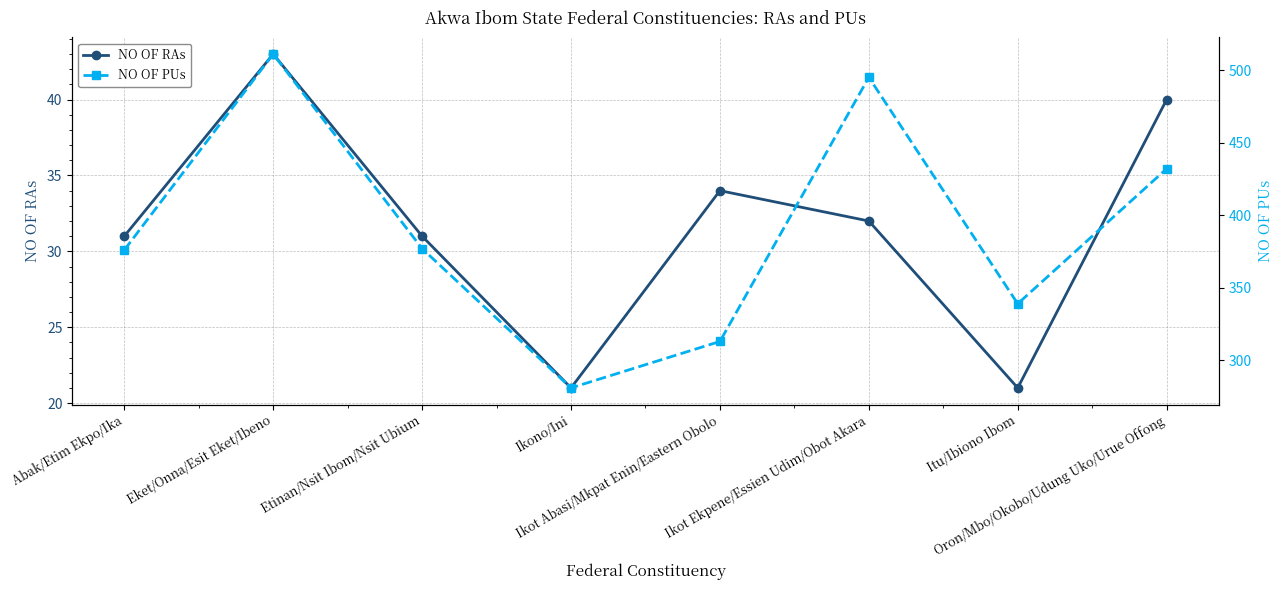

At how many categories does at least one series exceed 54?

8